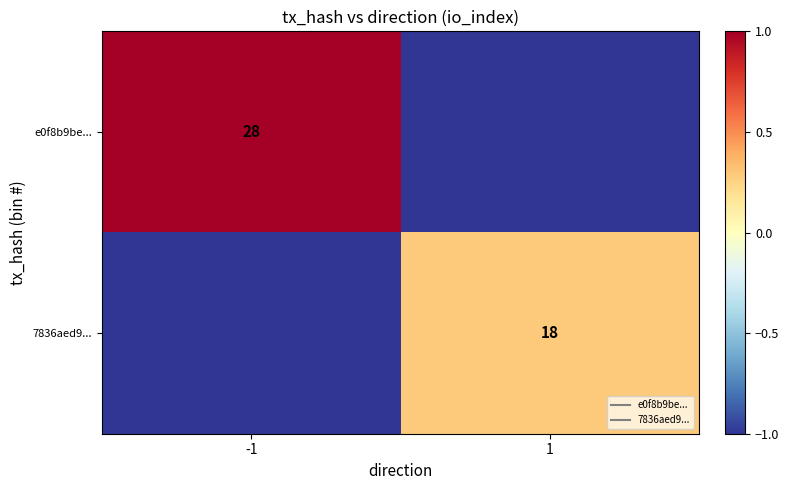

Which has a higher value, -1 or 1?

-1